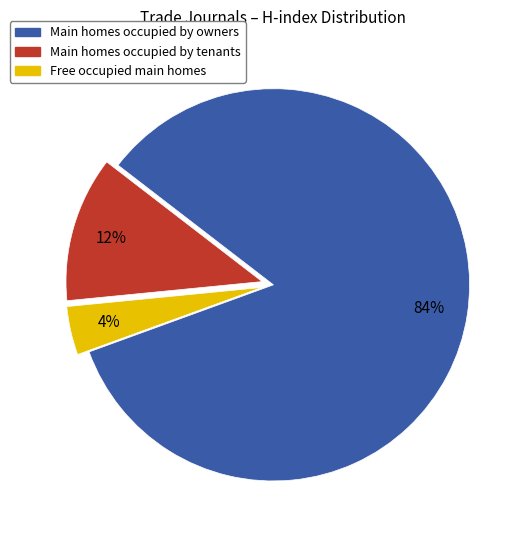

Is there a majority slice in this chart?

Yes